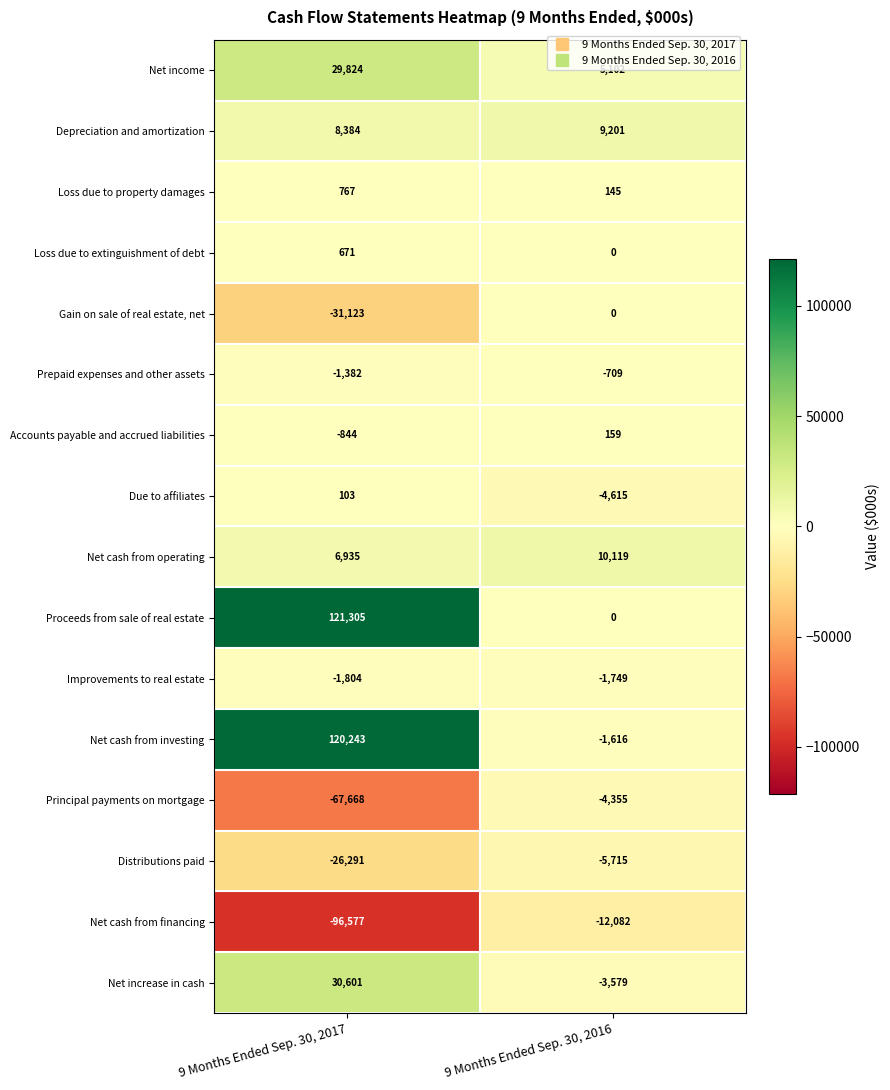

Read the Net cash from financing value at 9 Months Ended Sep. 30, 2017, to the nearest 50.

-96600